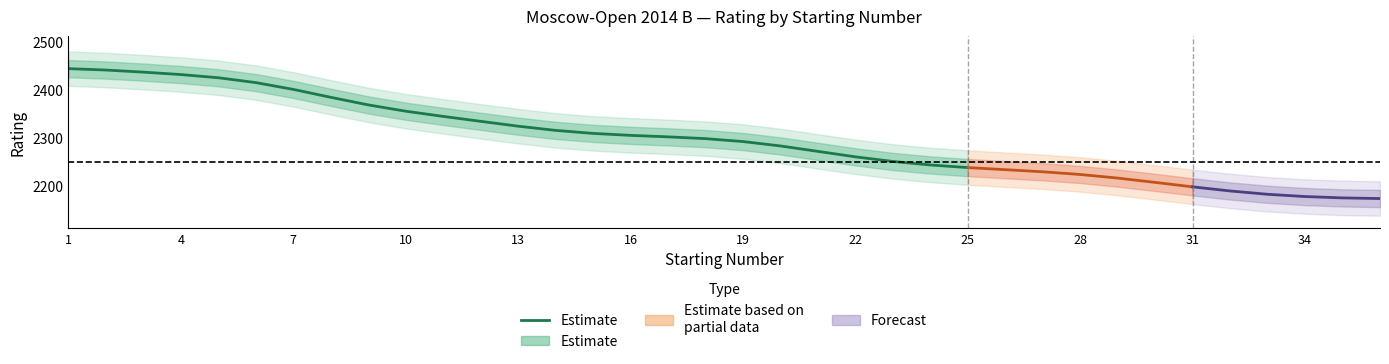

What is the average value?

2339.3